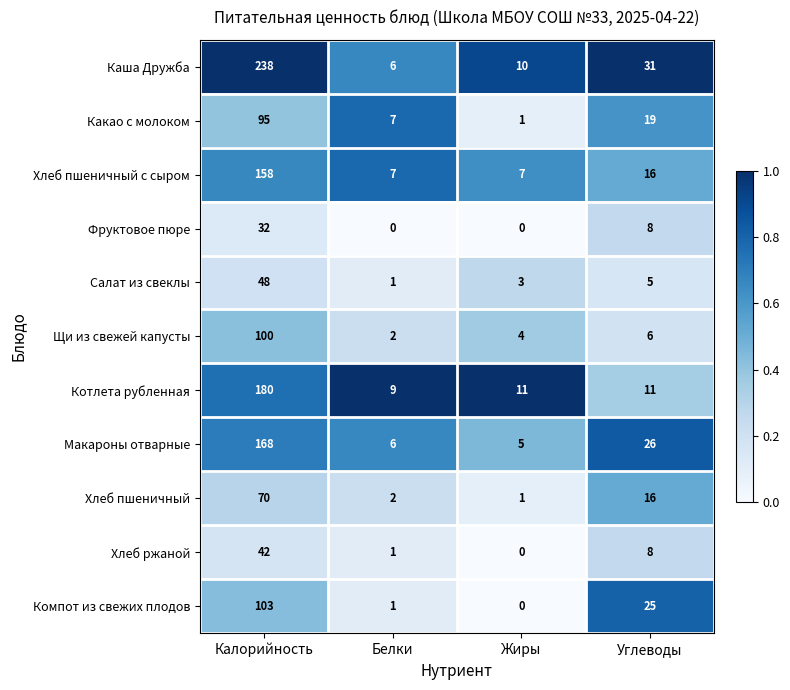

What is the difference between the maximum and second lowest values in the Салат из свеклы series?

45